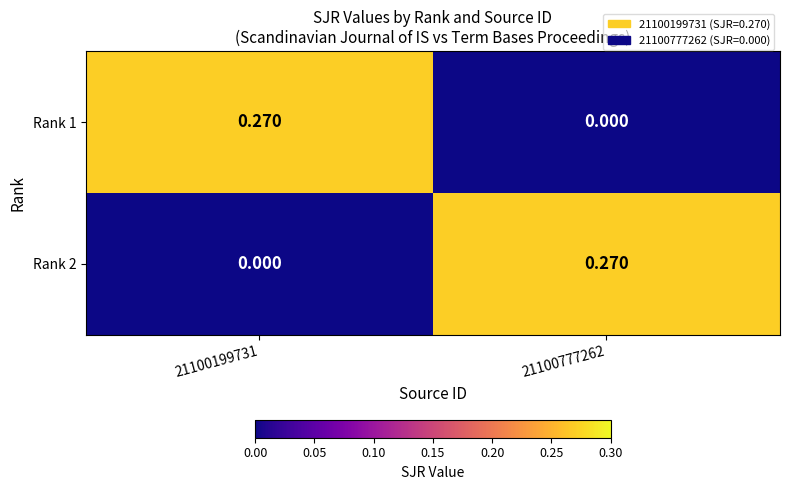

How many data points does each series have?

2